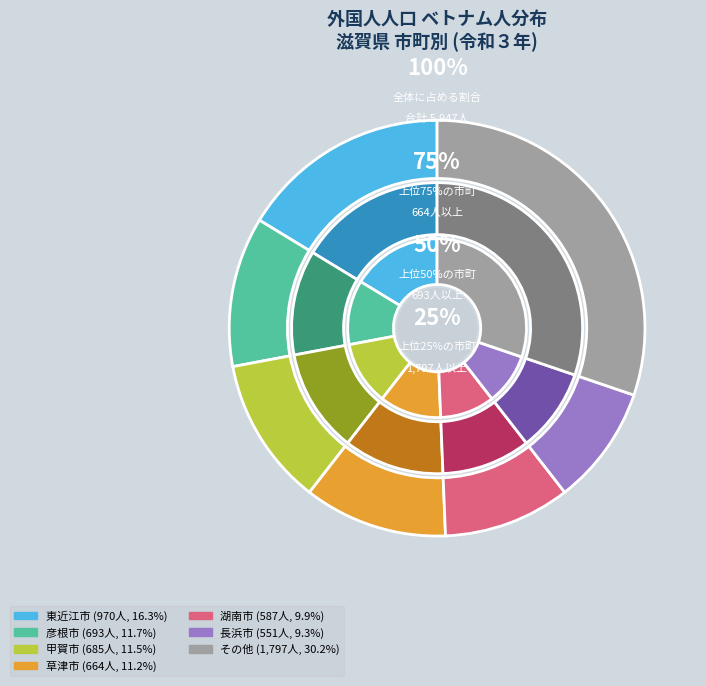

Is there any slice that represents more than half of the pie?

No